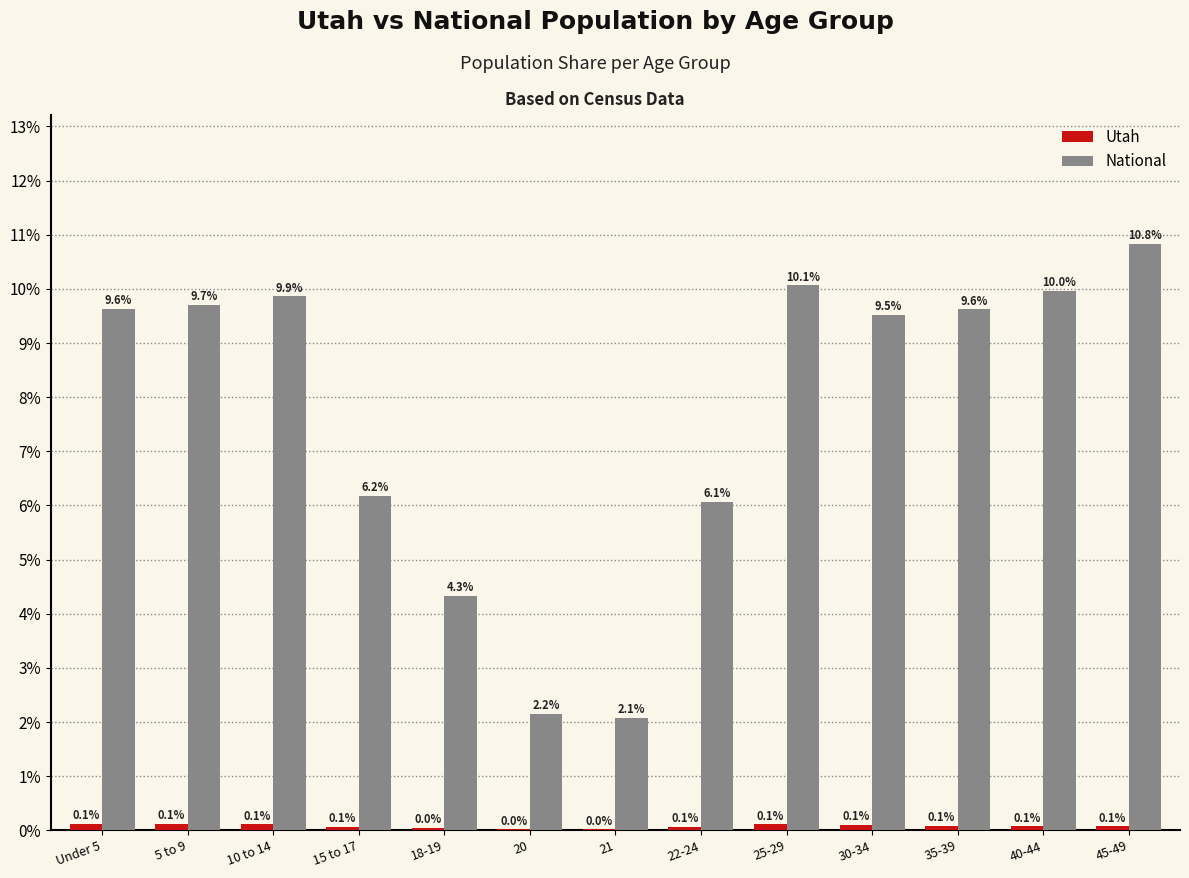

At which label does National first exceed 9?

Under 5